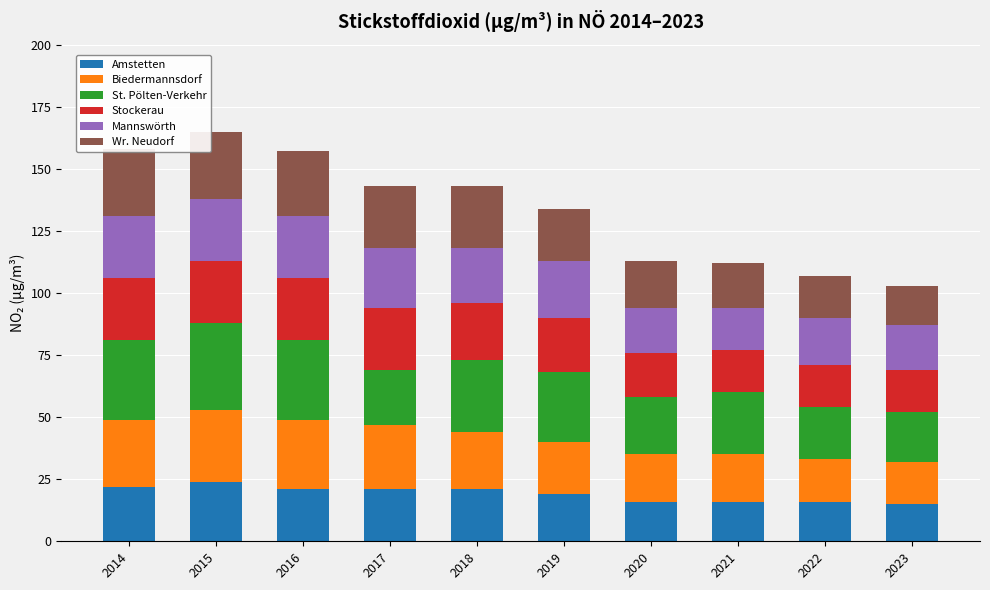

Reading left to right, extract all data points from this chart.

Amstetten: 22	24	21	21	21	19	16	16	16	15
Biedermannsdorf: 27	29	28	26	23	21	19	19	17	17
St. Pölten-Verkehr: 32	35	32	22	29	28	23	25	21	20
Stockerau: 25	25	25	25	23	22	18	17	17	17
Mannswörth: 25	25	25	24	22	23	18	17	19	18
Wr. Neudorf: 27	27	26	25	25	21	19	18	17	16